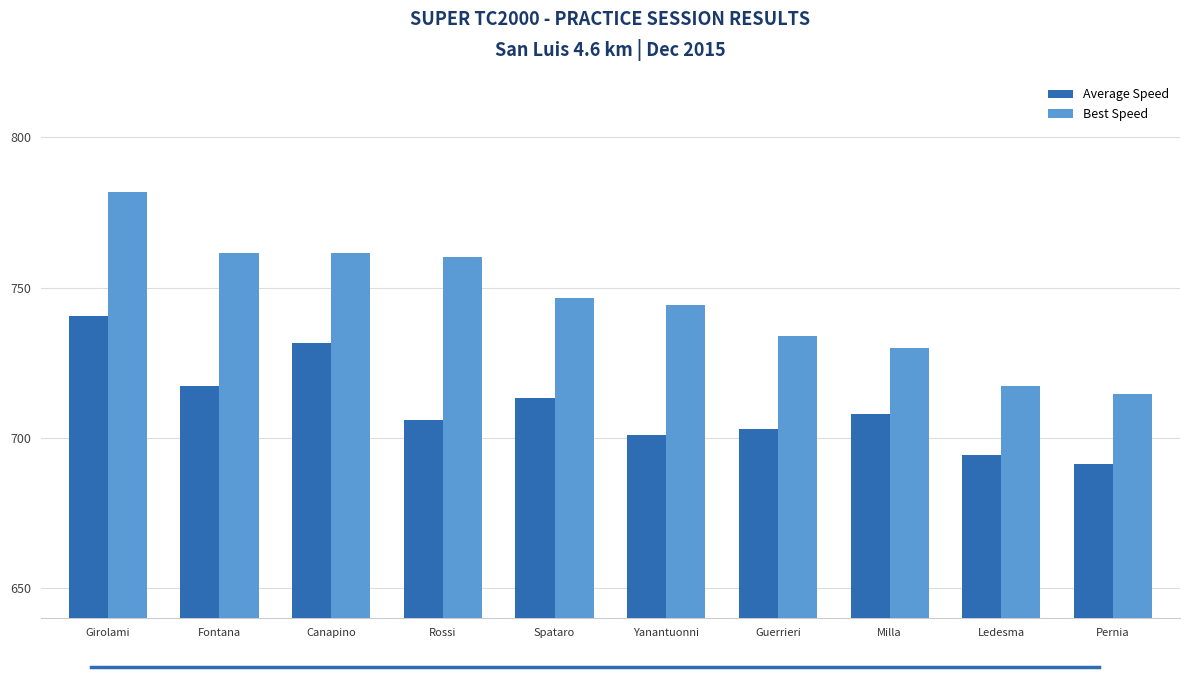

Which series has the largest total across all categories?

Best Speed